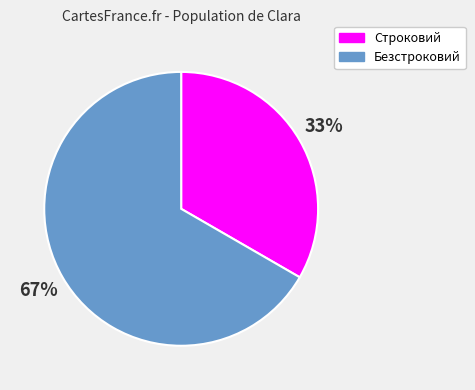

Which category accounts for the majority?

Безстроковий